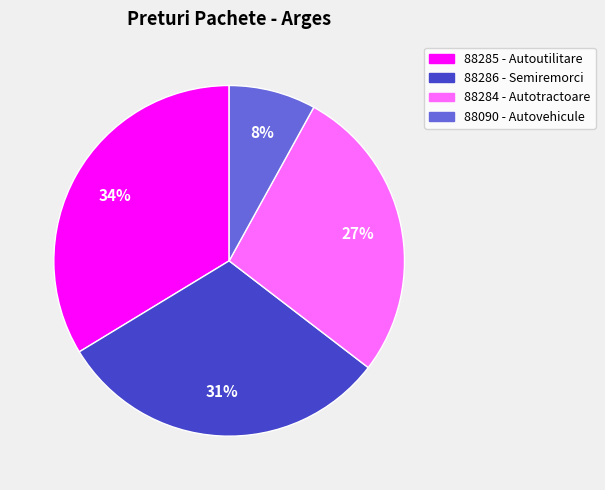

Which slice is the largest?

88285 - Autoutilitare